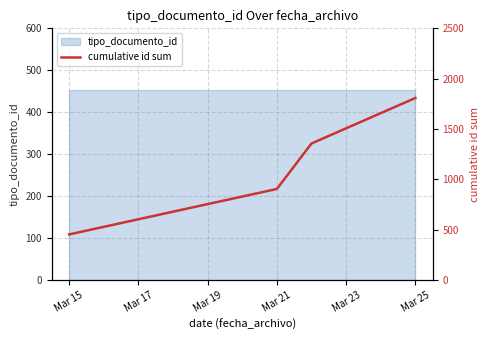

What is the minimum value shown in the chart?

452